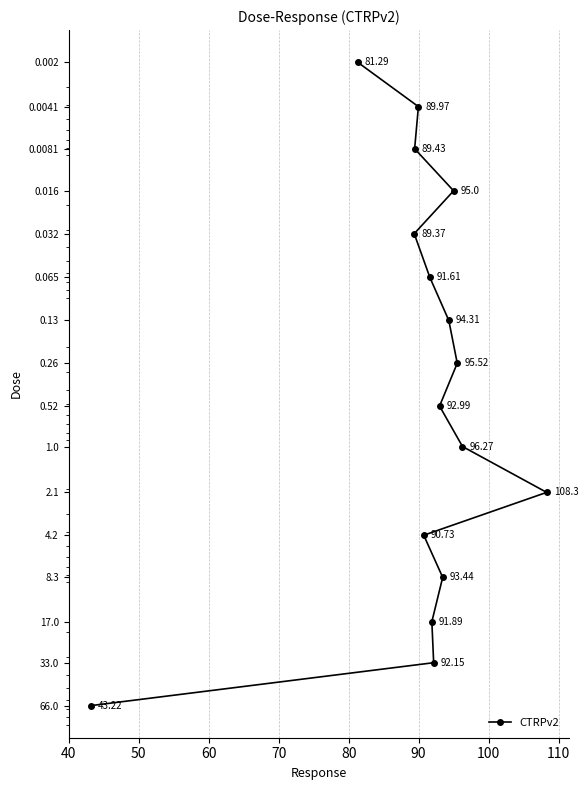

Does the chart display data point markers on the line(s)?

Yes